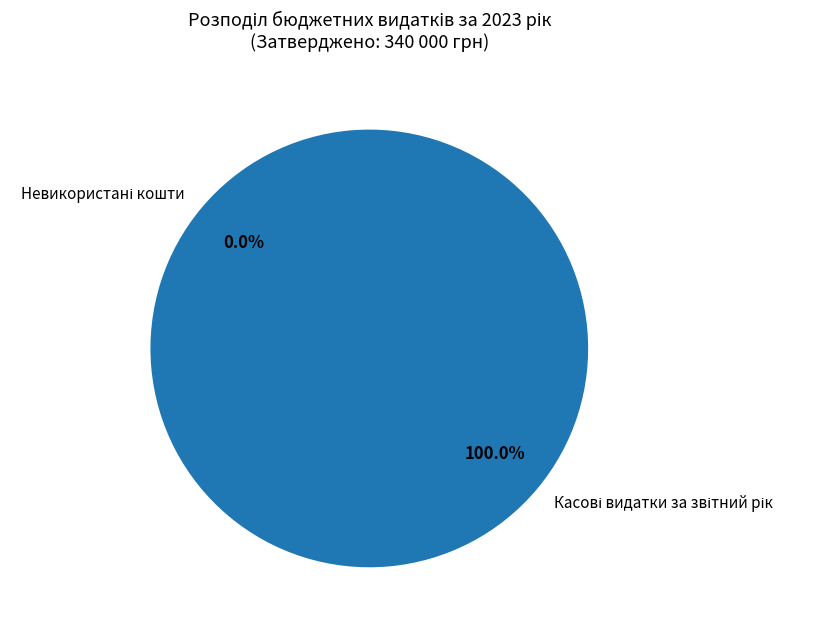

The Видатки та надання кредитів - усього slice represents 28% of the pie. True or false?

False